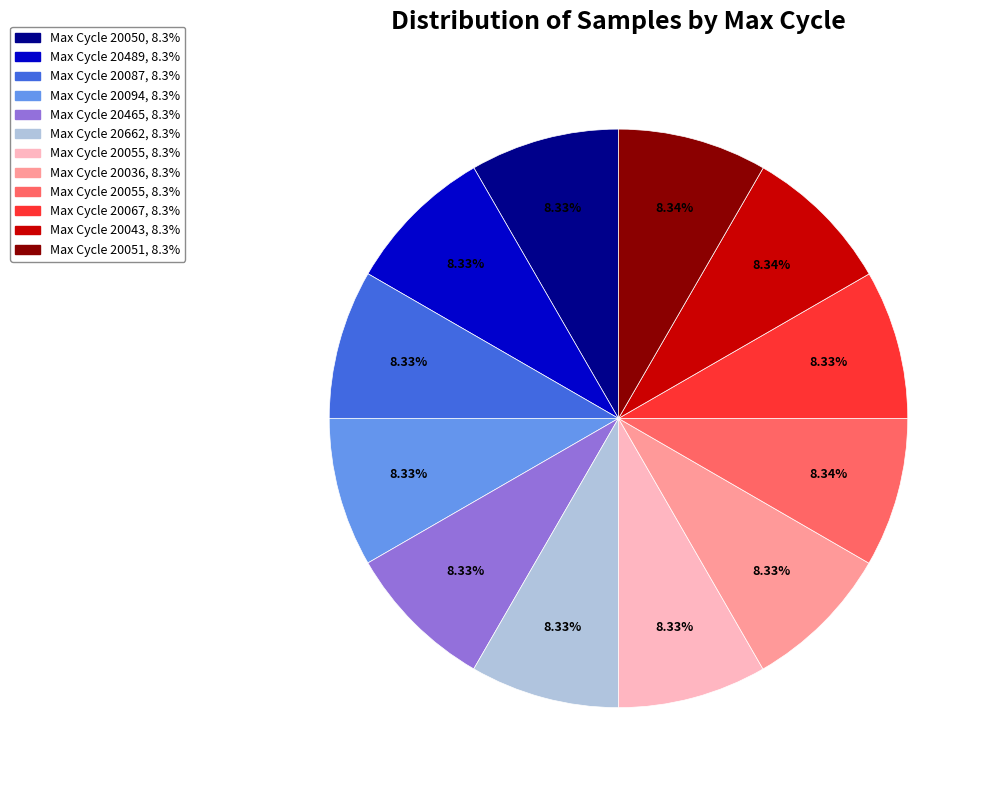

Is there any slice that represents more than half of the pie?

No